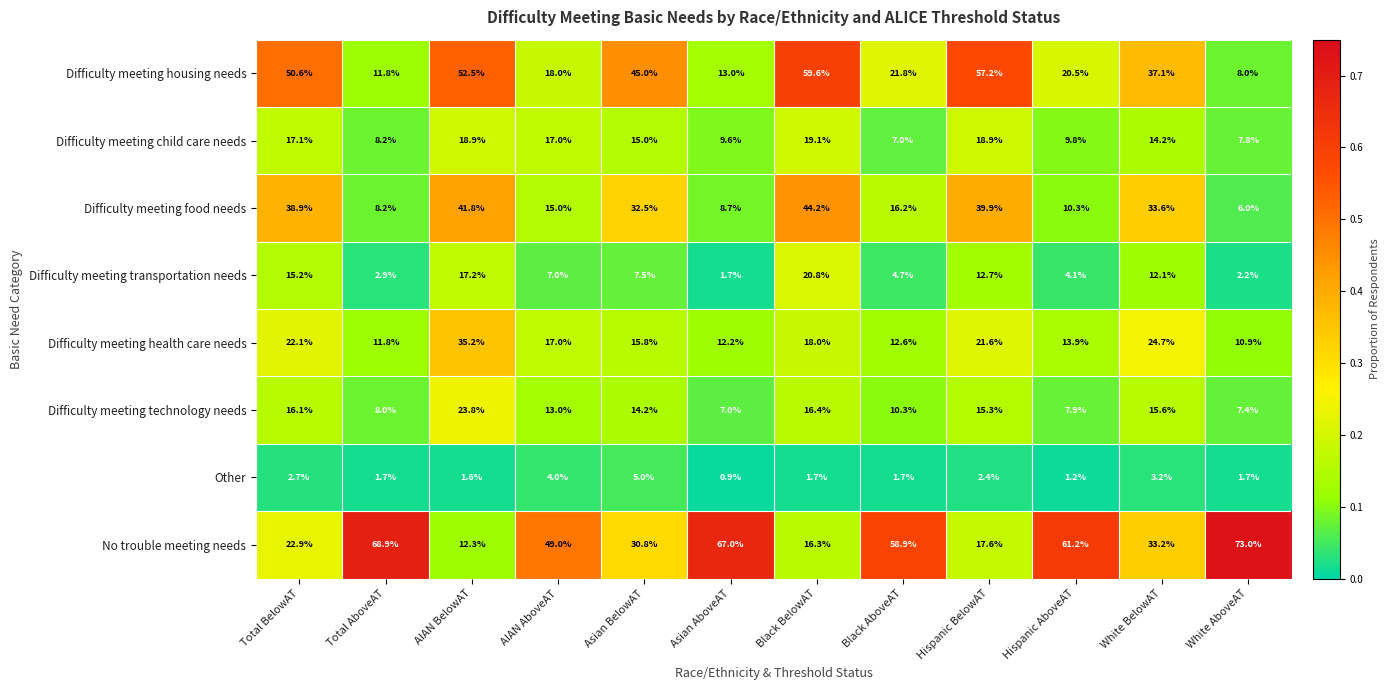

What is the difference between the second highest and minimum values in the Difficulty meeting transportation needs series?

15.5